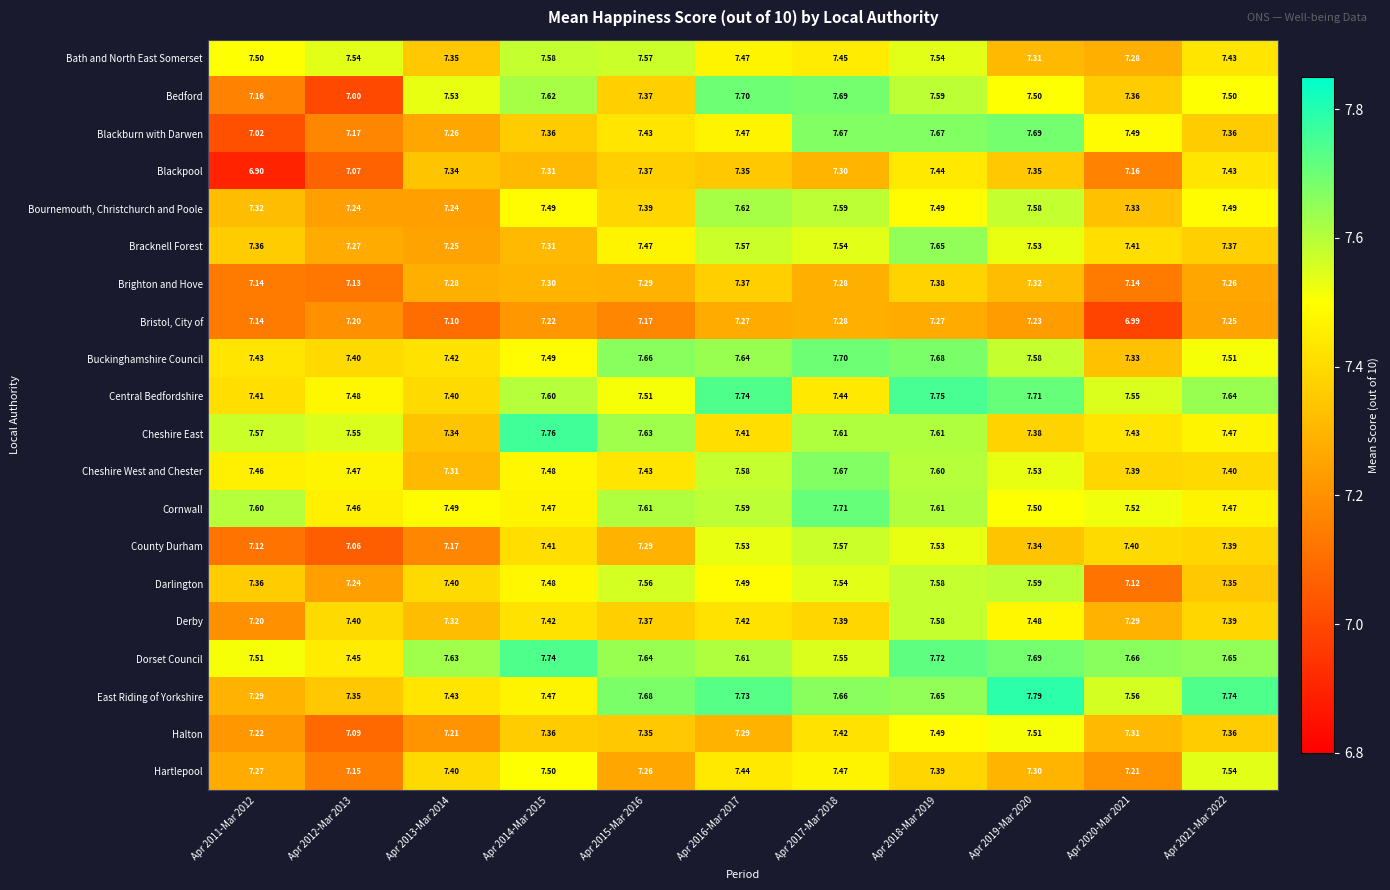

Which series has the largest total across all categories?

Dorset Council